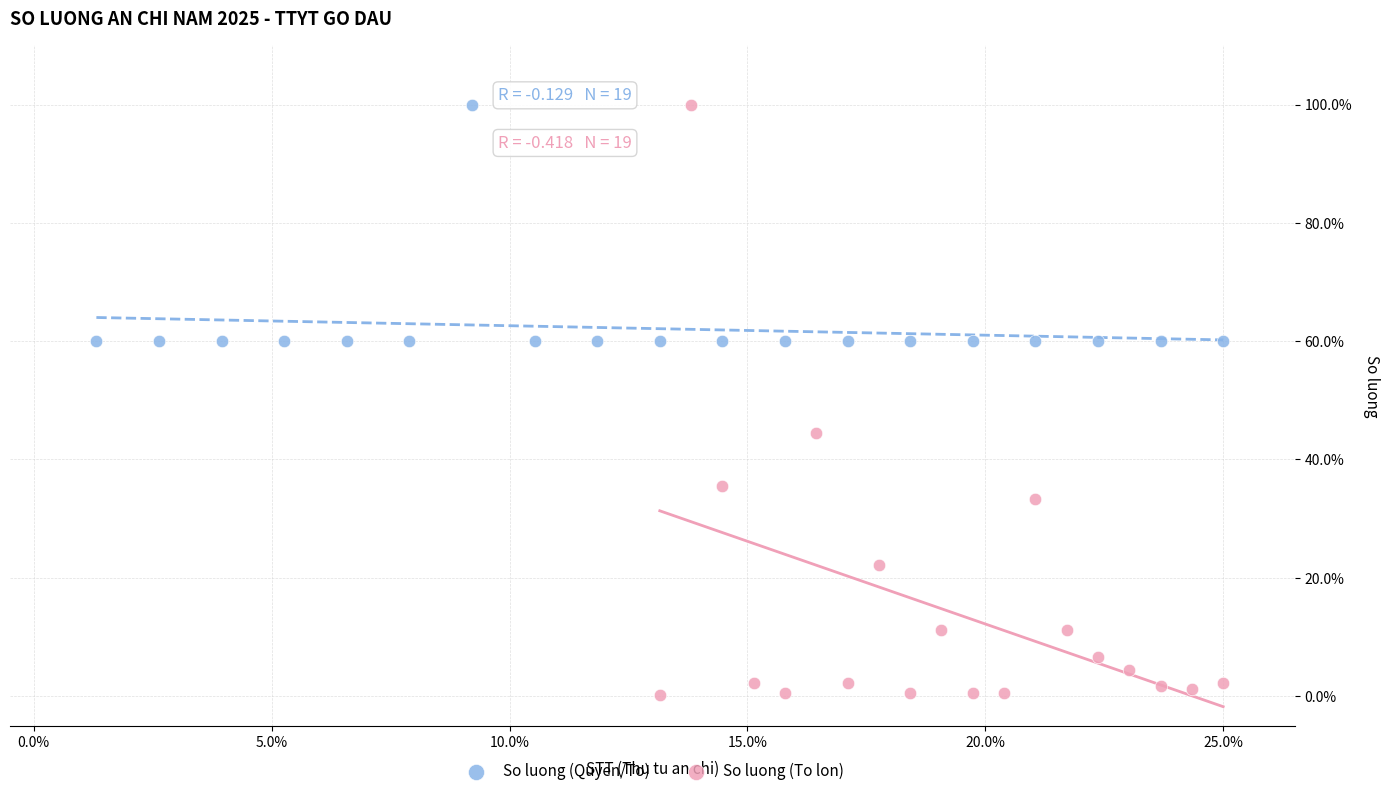

Which series contains the lowest Y value?

So luong (To lon)